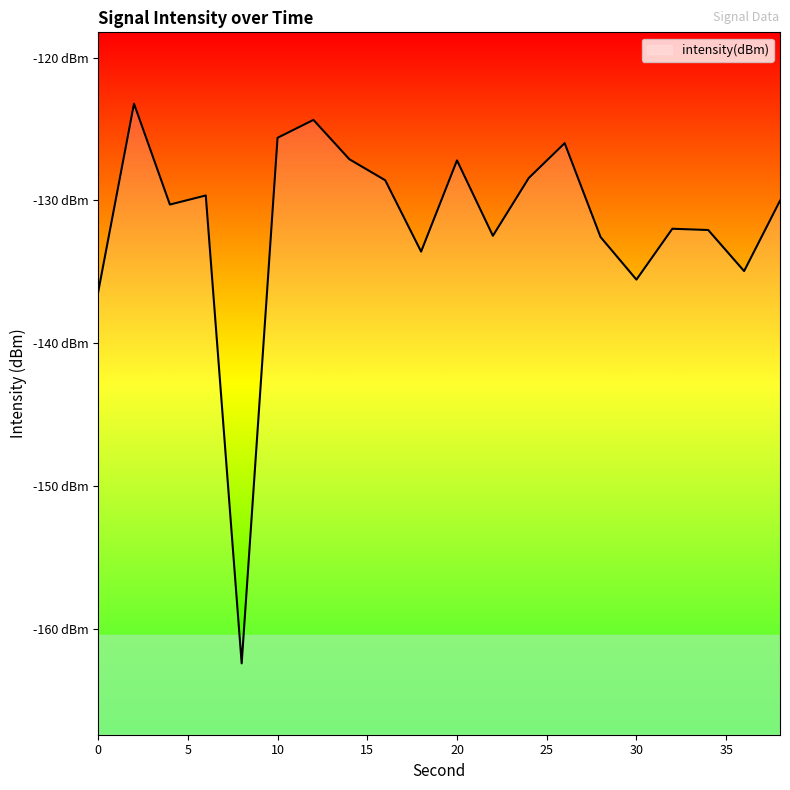

Which label corresponds to the largest value in the chart?

2